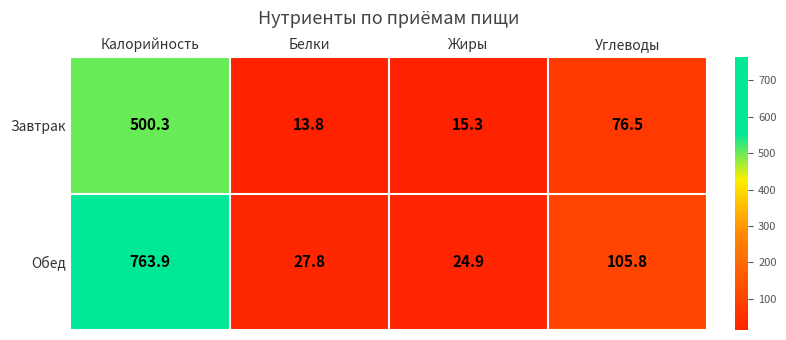

What is the total value across all series at Калорийность?

1264.2